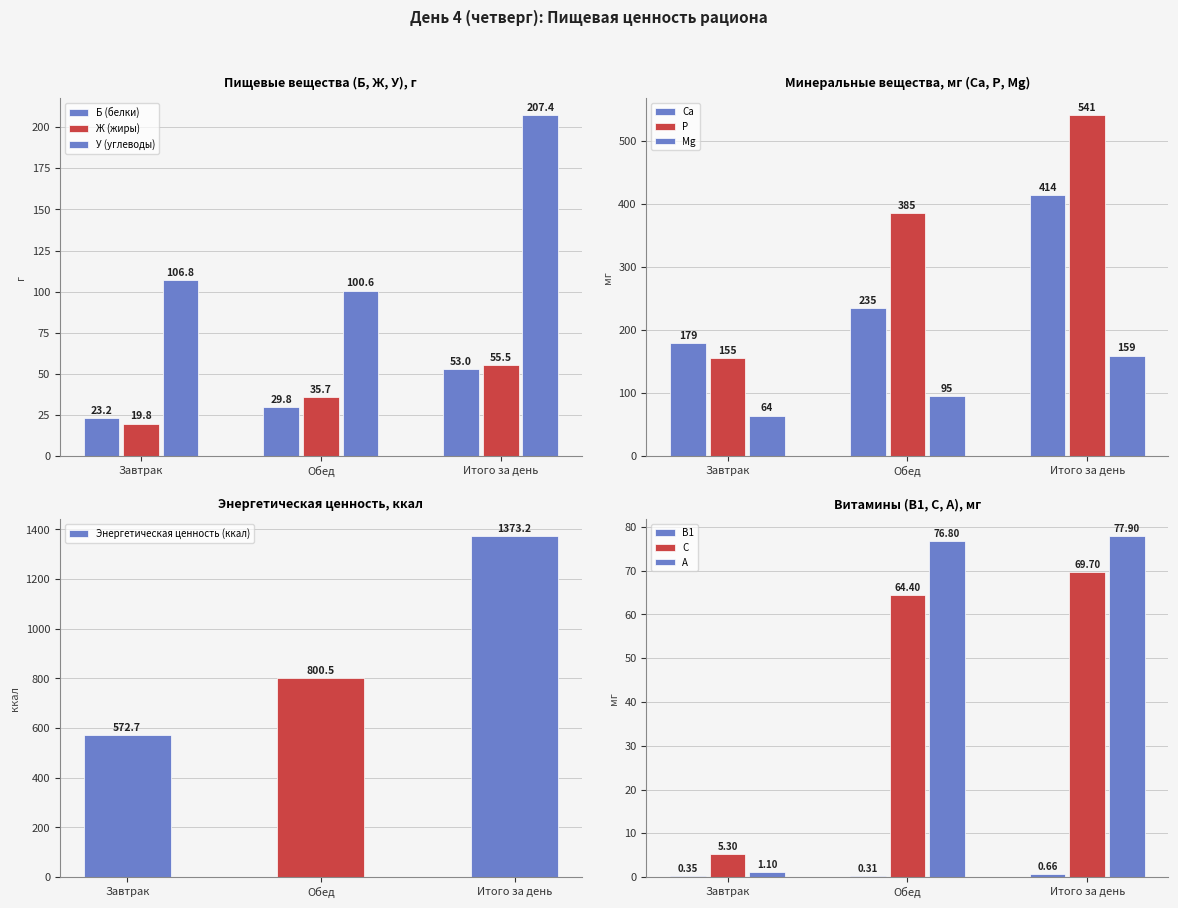

At which label is Энергетическая ценность (ккал) closest to 972?

Обед